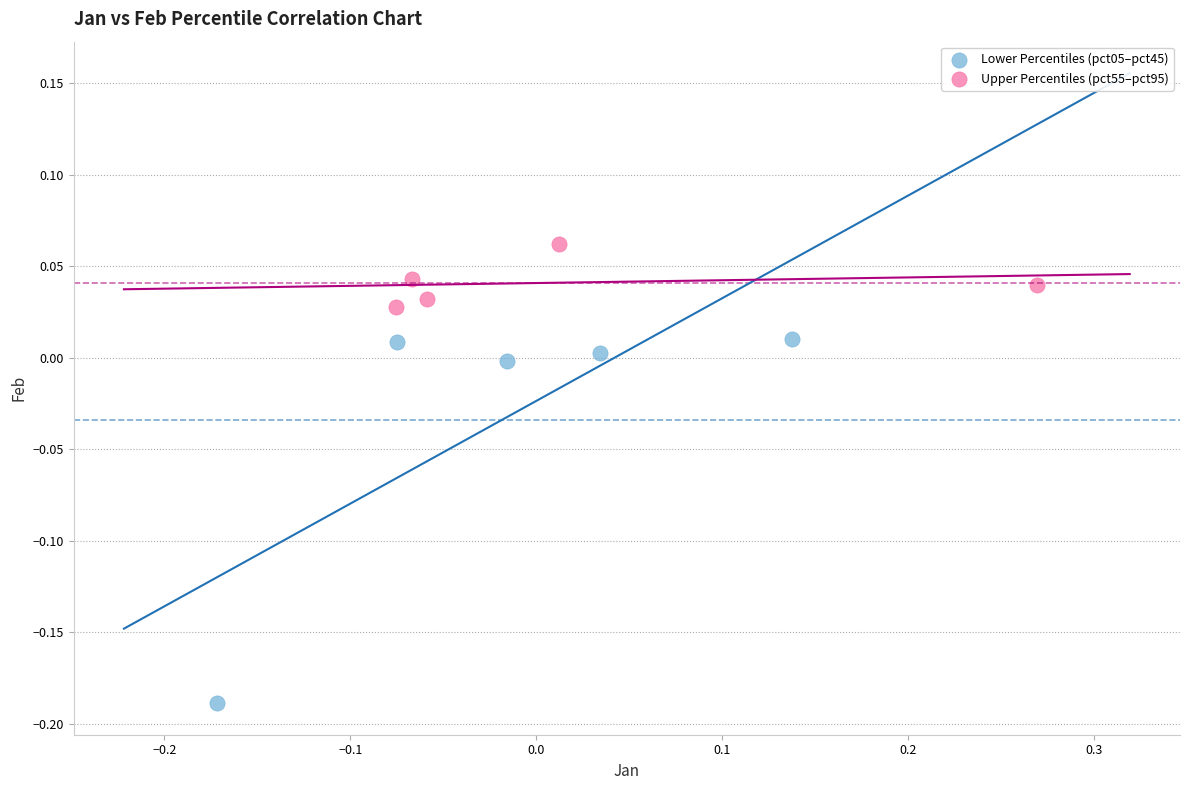

What are all the series names shown in the legend?

Lower Percentiles (pct05–pct45), Upper Percentiles (pct55–pct95)